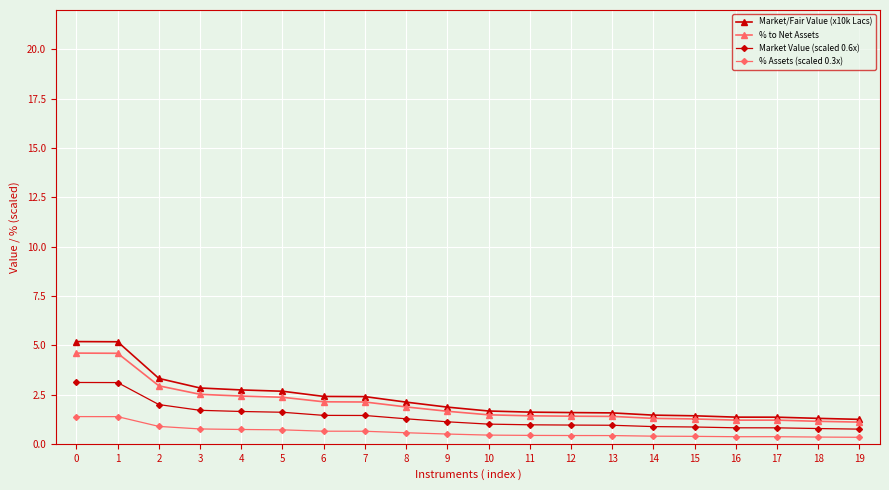

What is the maximum value for Market/Fair Value (x10k Lacs)?

5.2